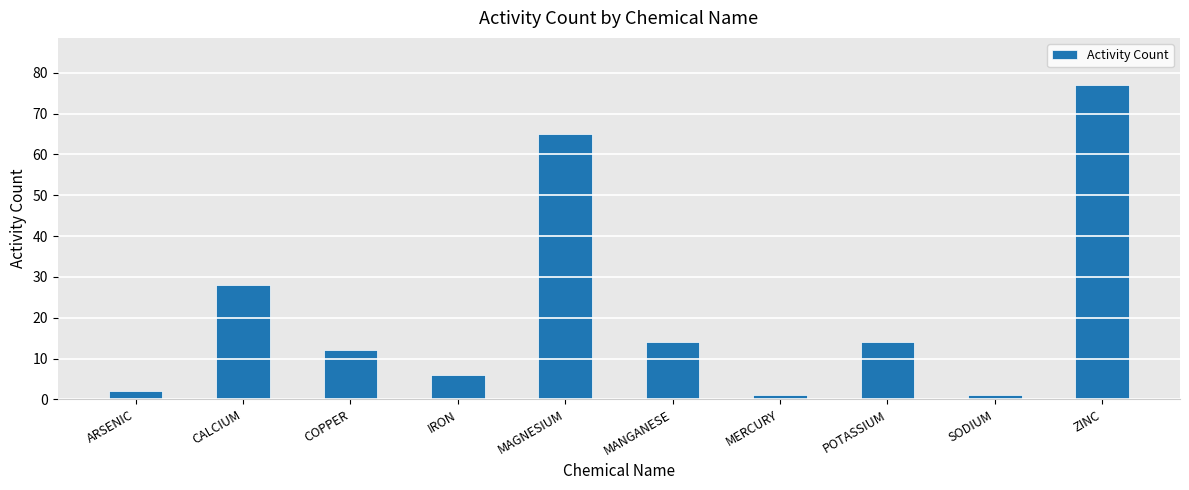

Which label corresponds to the largest value in the chart?

ZINC